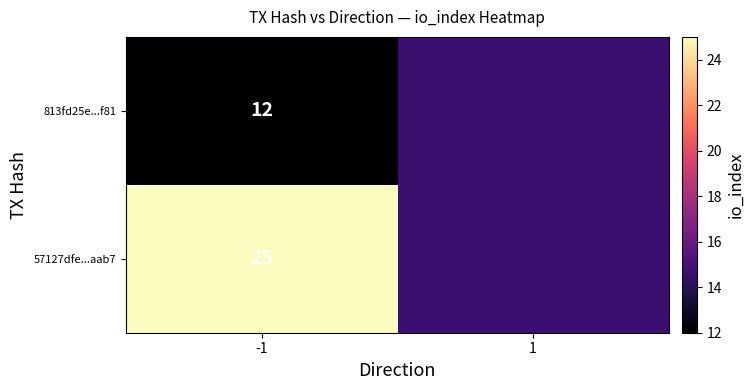

What is the total value across all series at -1?

37